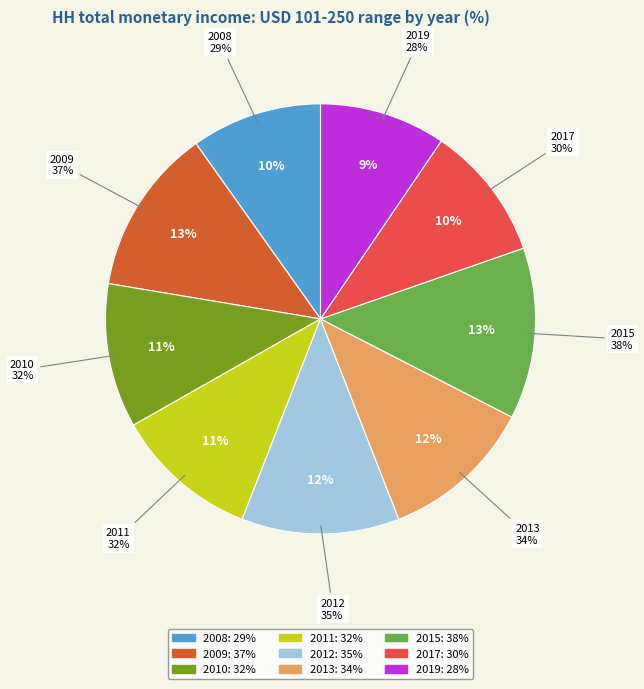

The 2010 slice represents 21% of the pie. True or false?

False